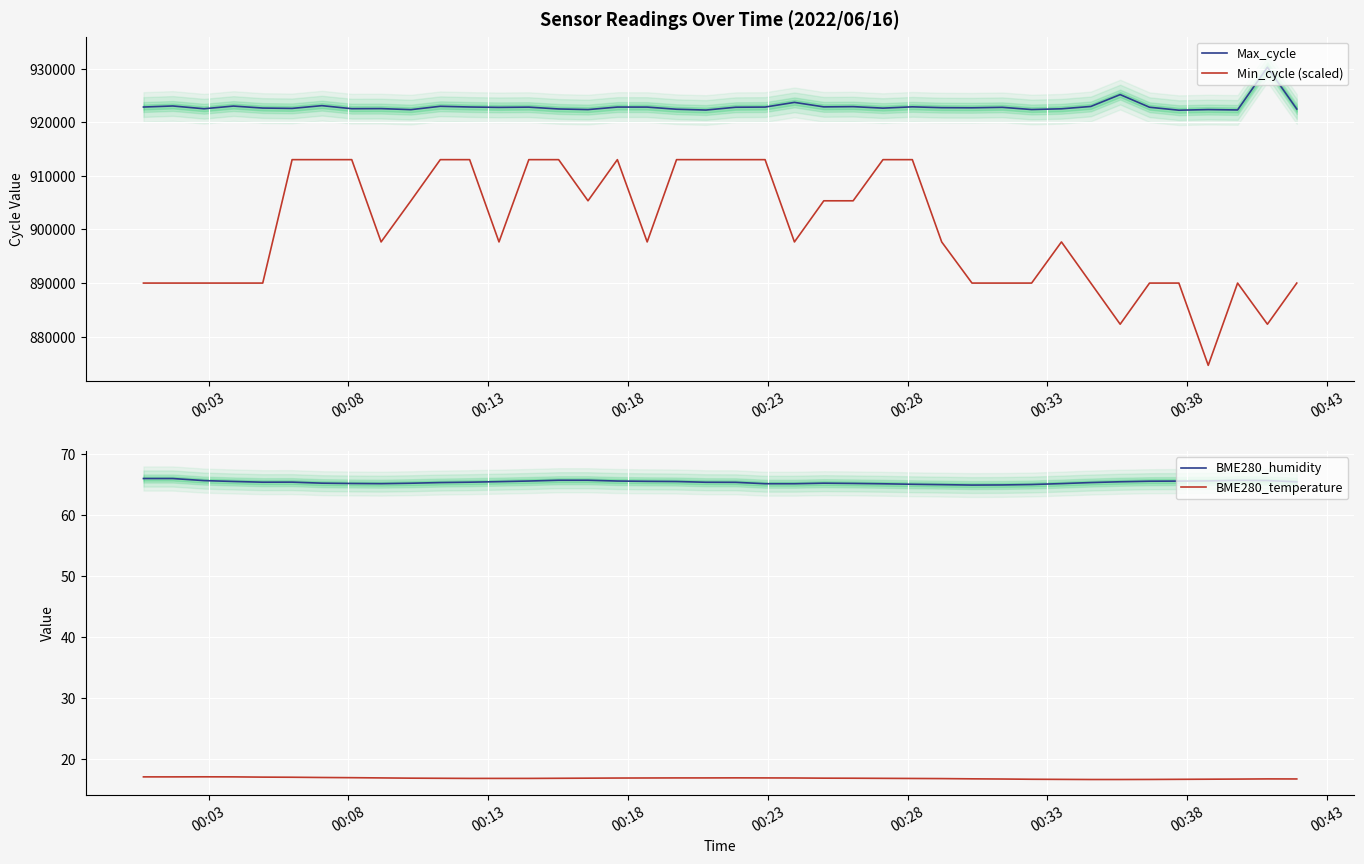

True or false: Min_cycle (scaled) and Max_cycle cross at least once.

False